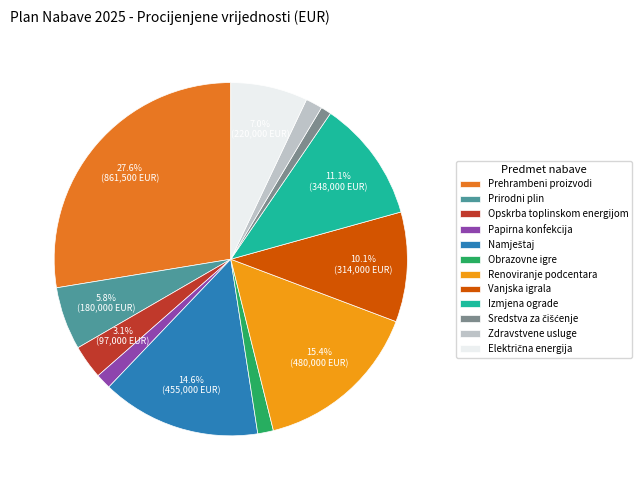

Which category has the biggest portion of the pie?

Prehrambeni proizvodi